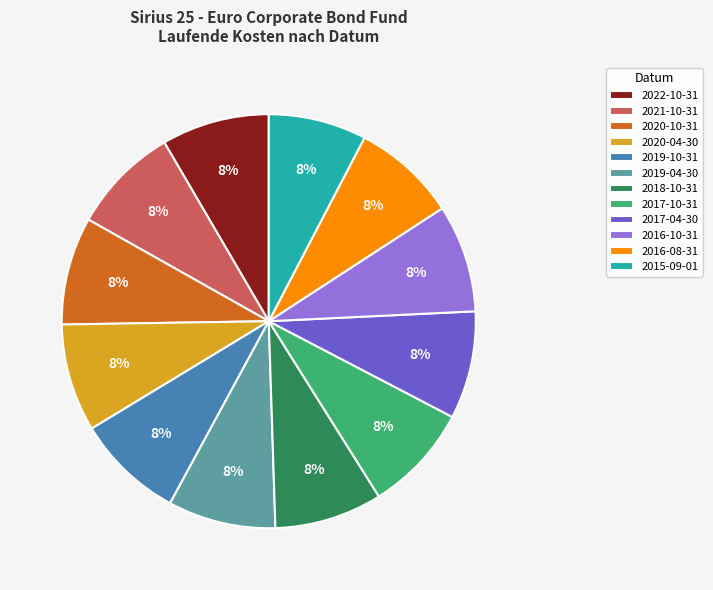

How many slices are in this pie chart?

12